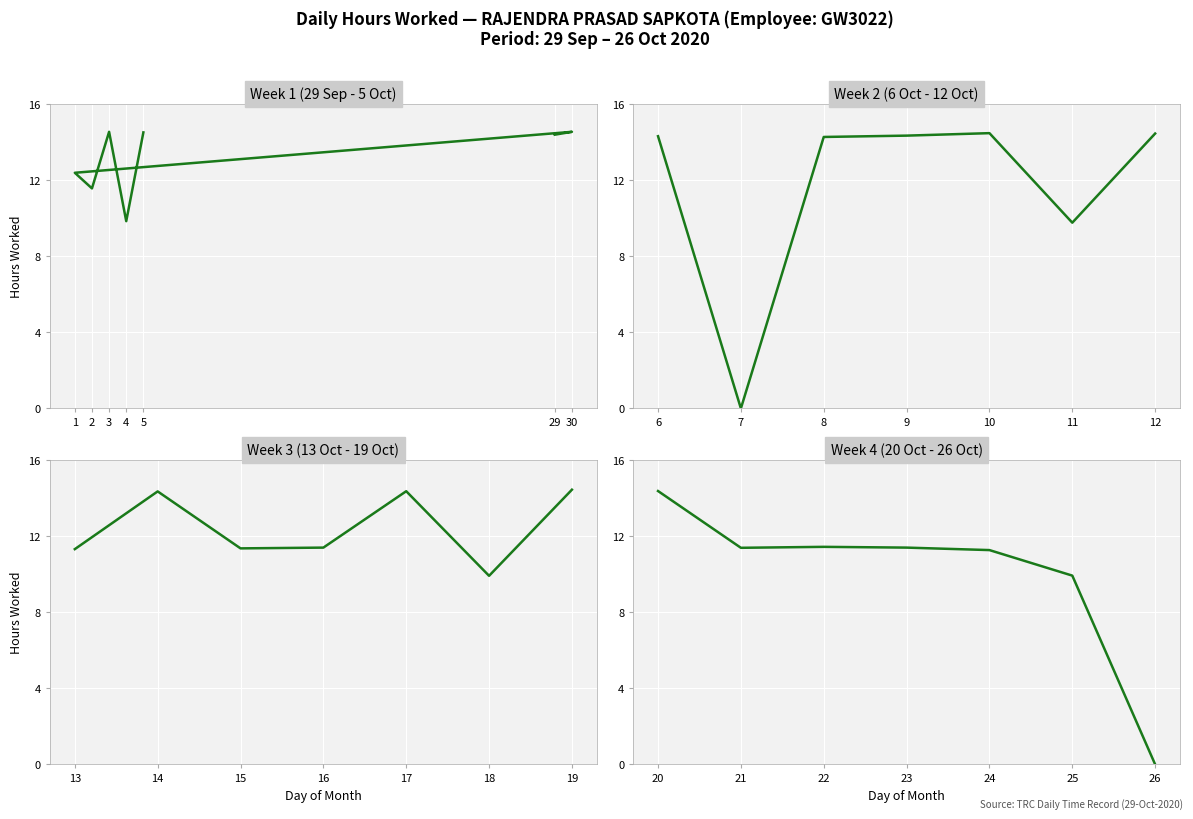

At which category is the sum across all series the highest?

3